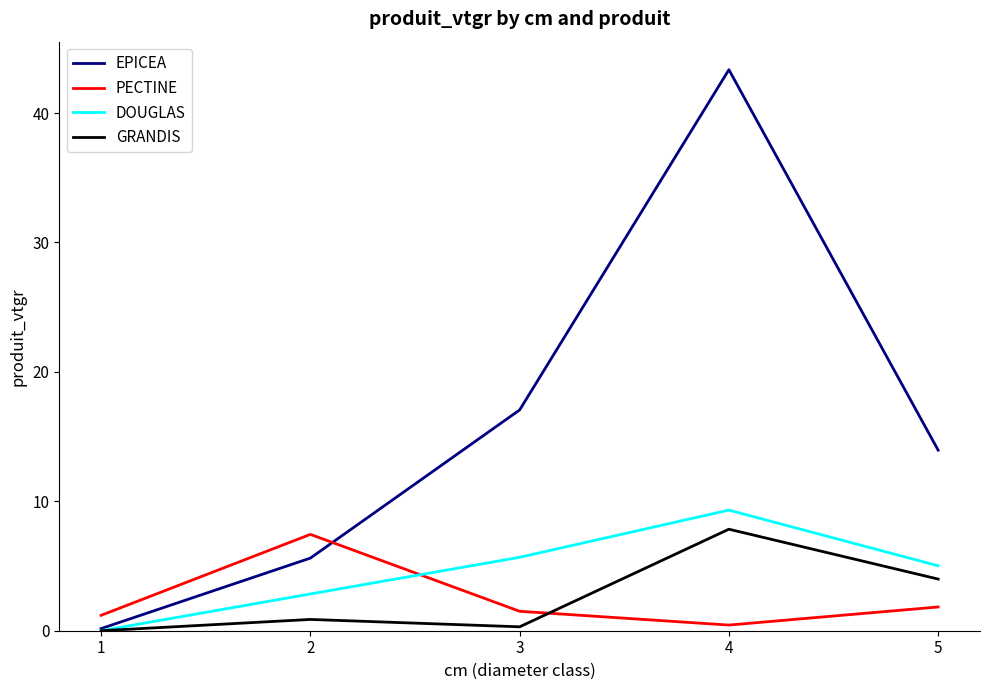

At which label does EPICEA reach its peak?

4